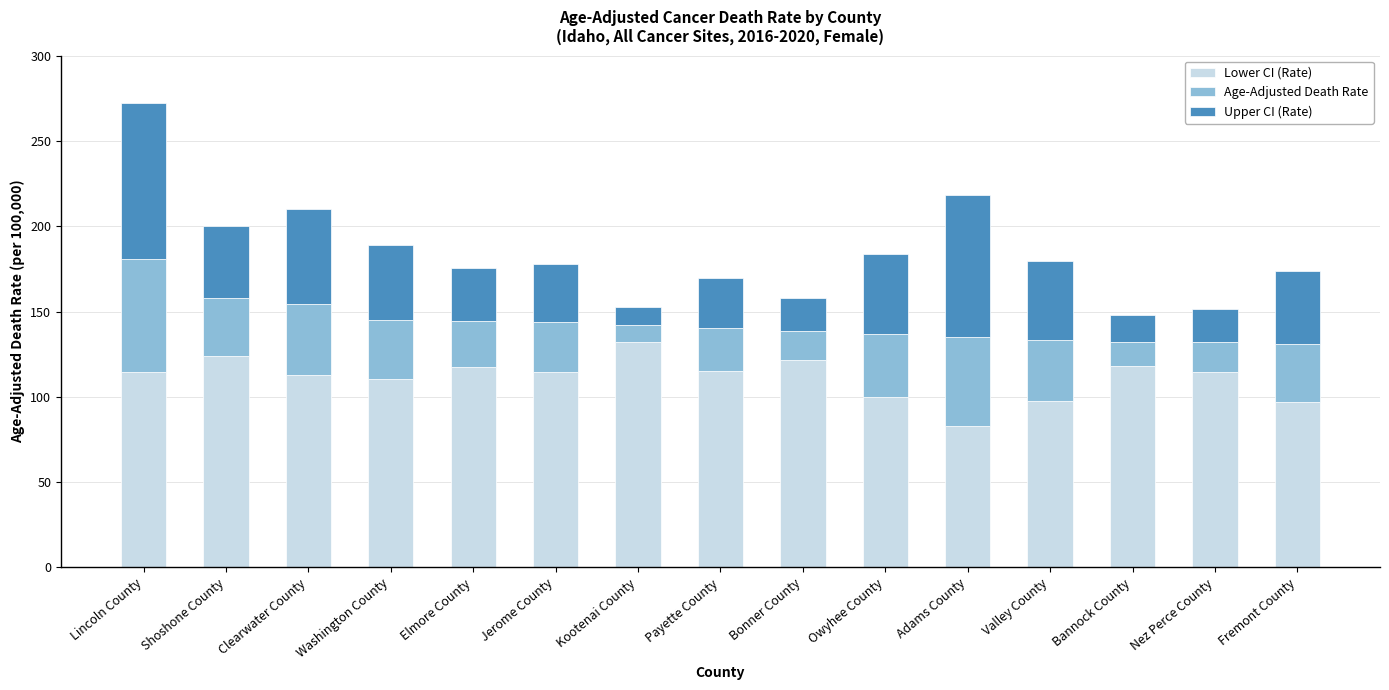

Does the chart contain any negative values?

No